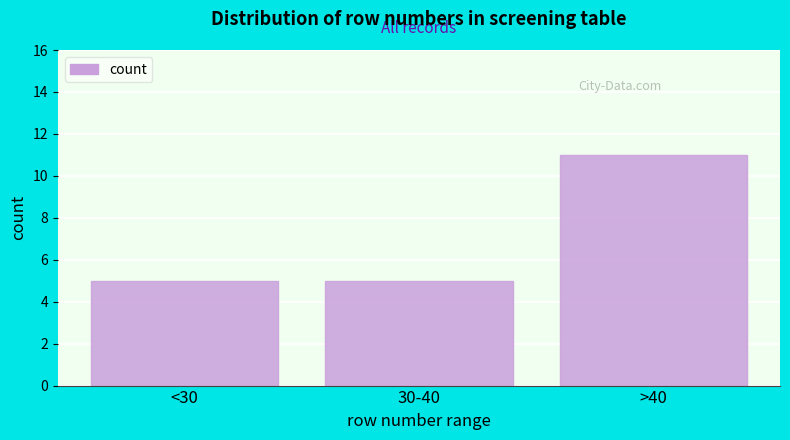

Reading left to right, what are all the values shown in this chart?

<30=5	30-40=5	>40=11